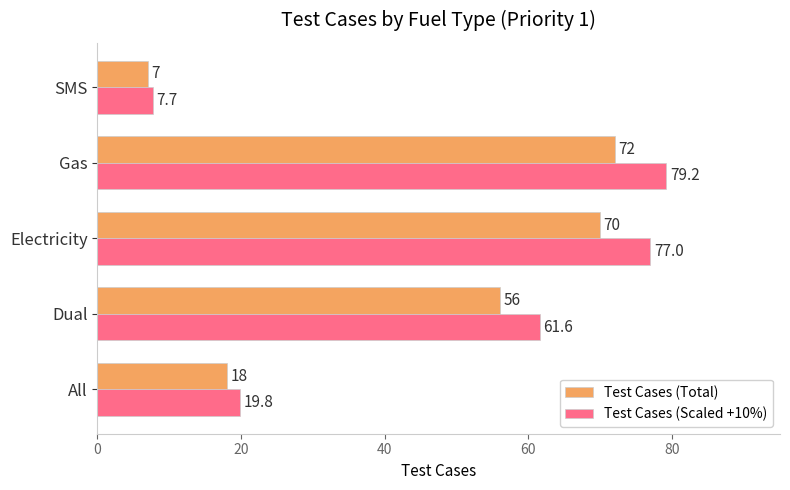

What is the difference between the maximum and minimum values in the Test Cases (Total) series?

65.0